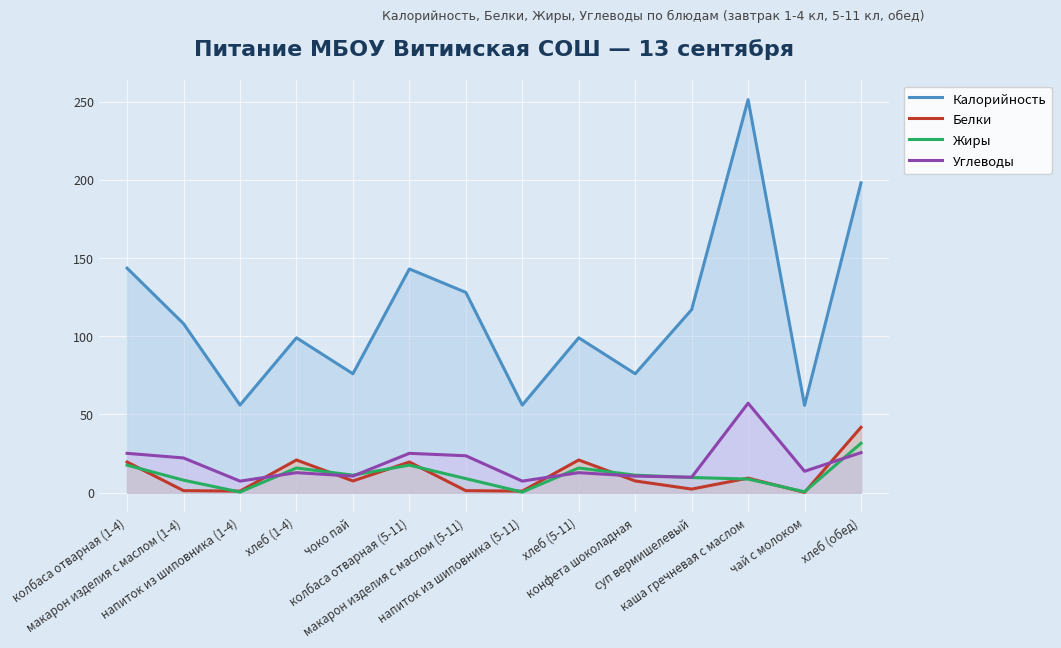

What is the value of the Белки point at the 12th from the left?

9.3